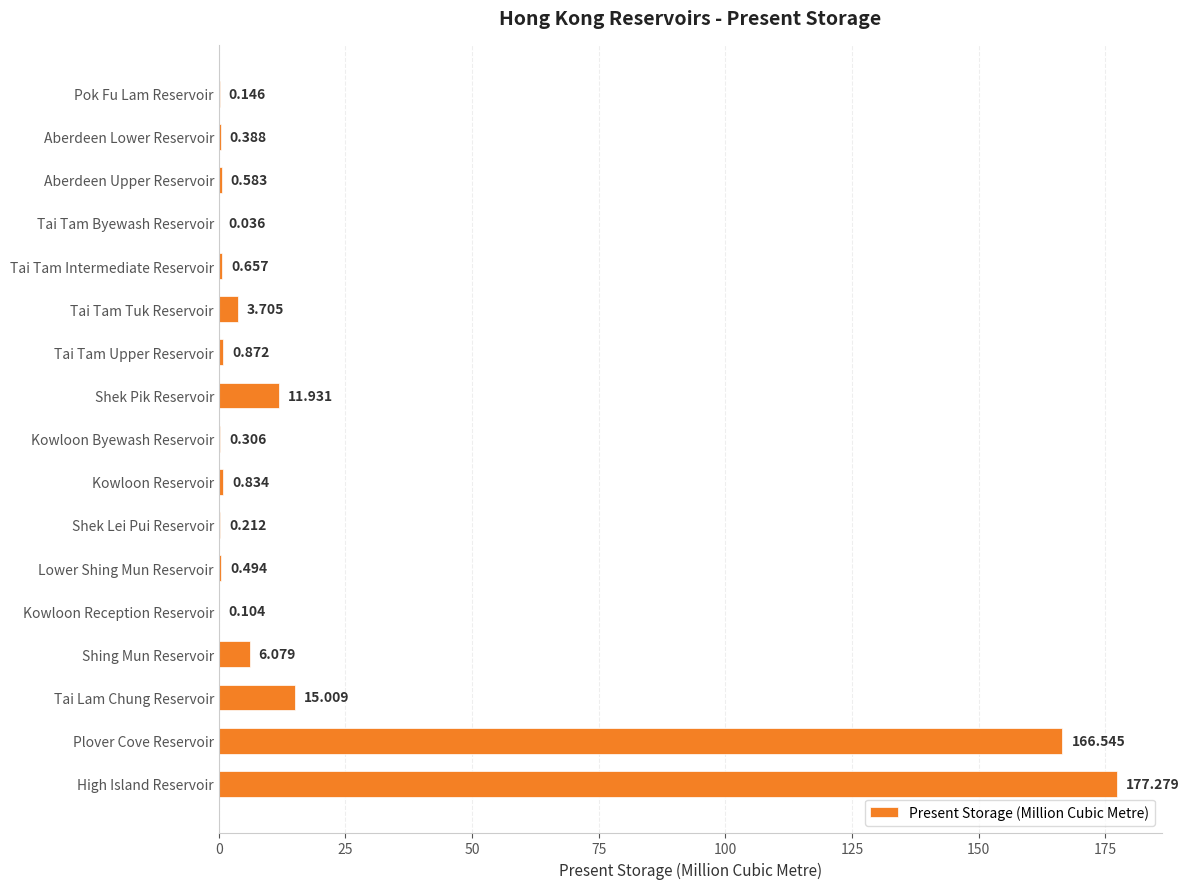

At which label is the value closest to 88?

Tai Lam Chung Reservoir